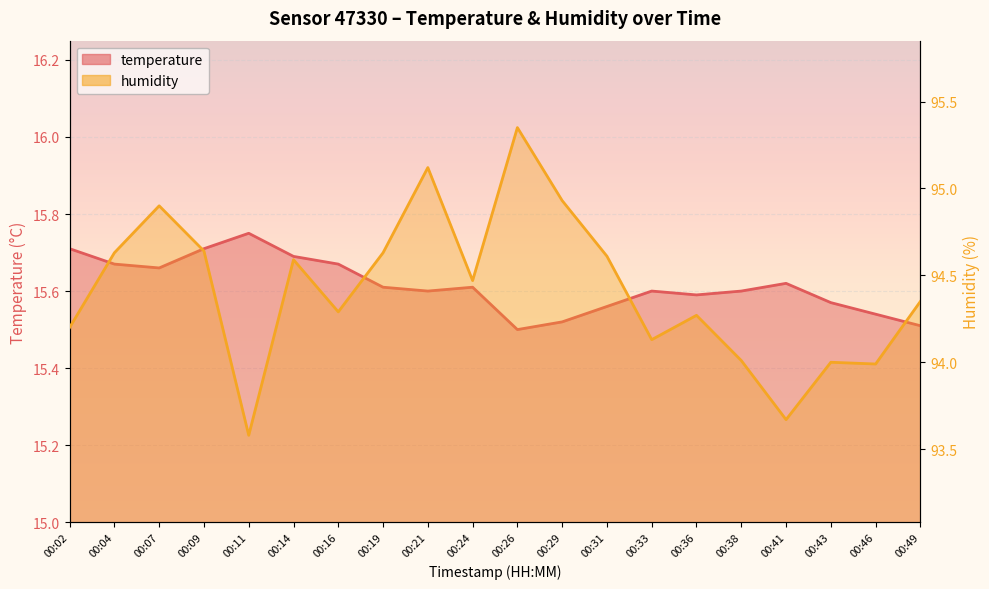

How many lines are shown in the chart?

2